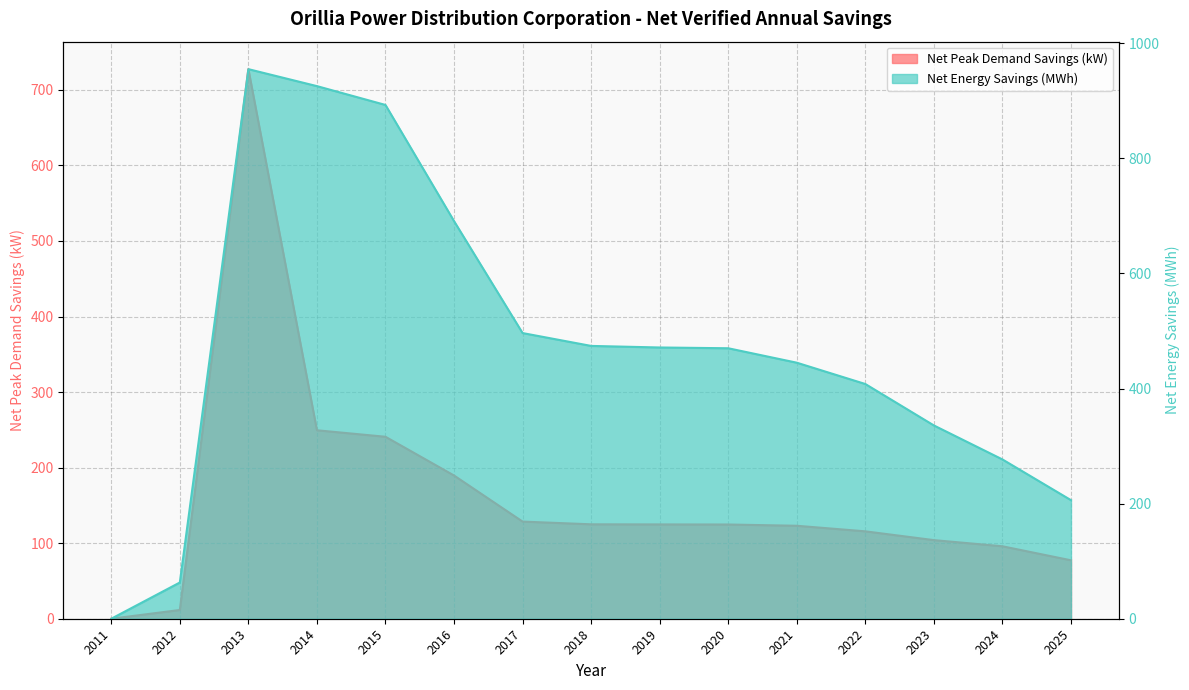

In Net Peak Demand Savings (kW), how many points are higher than both neighbors (excluding endpoints)?

1